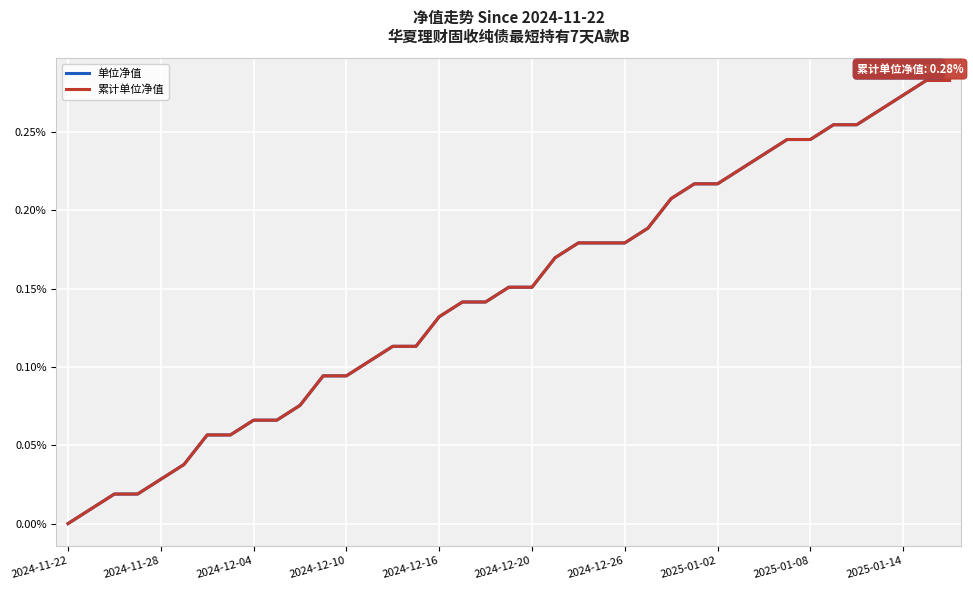

List the series in order of their peak value, lowest first.

单位净值, 累计单位净值